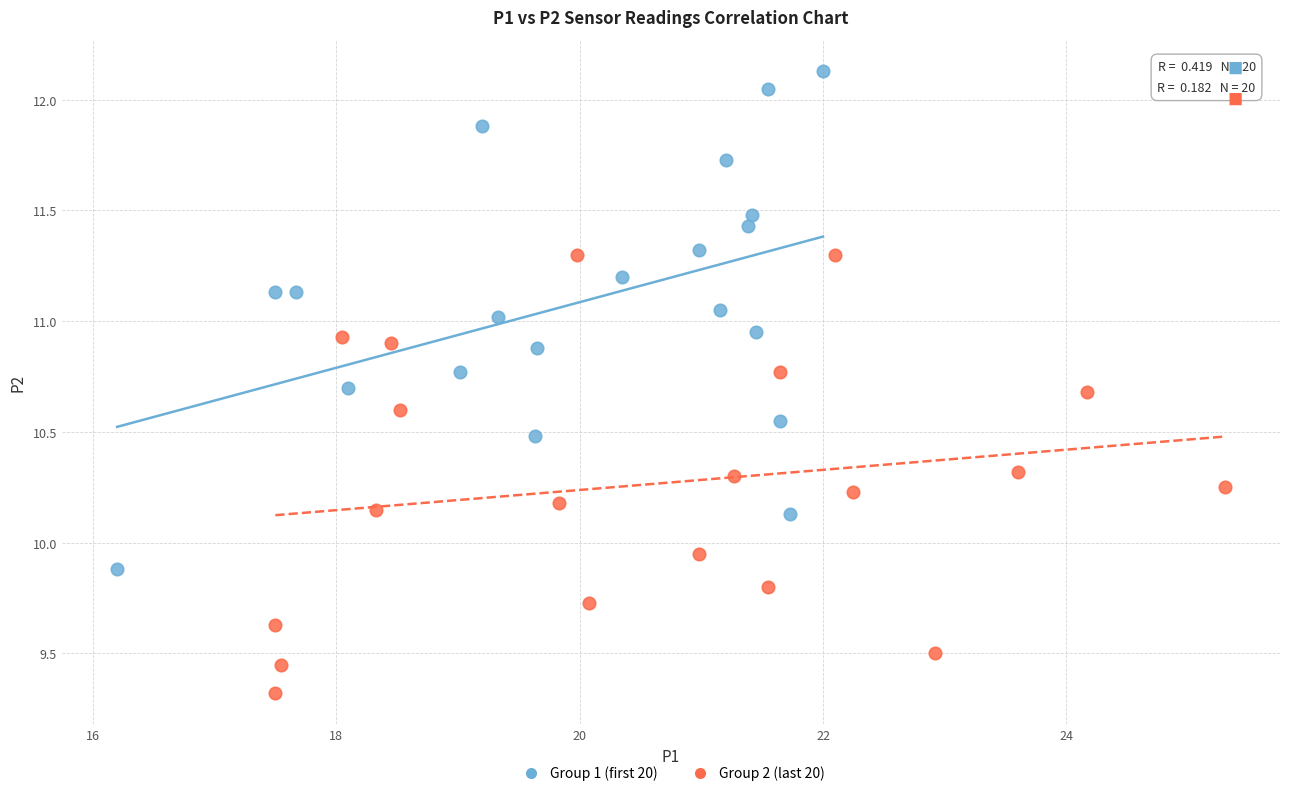

What are all the series names shown in the legend?

Group 1 (first 20), Group 2 (last 20)